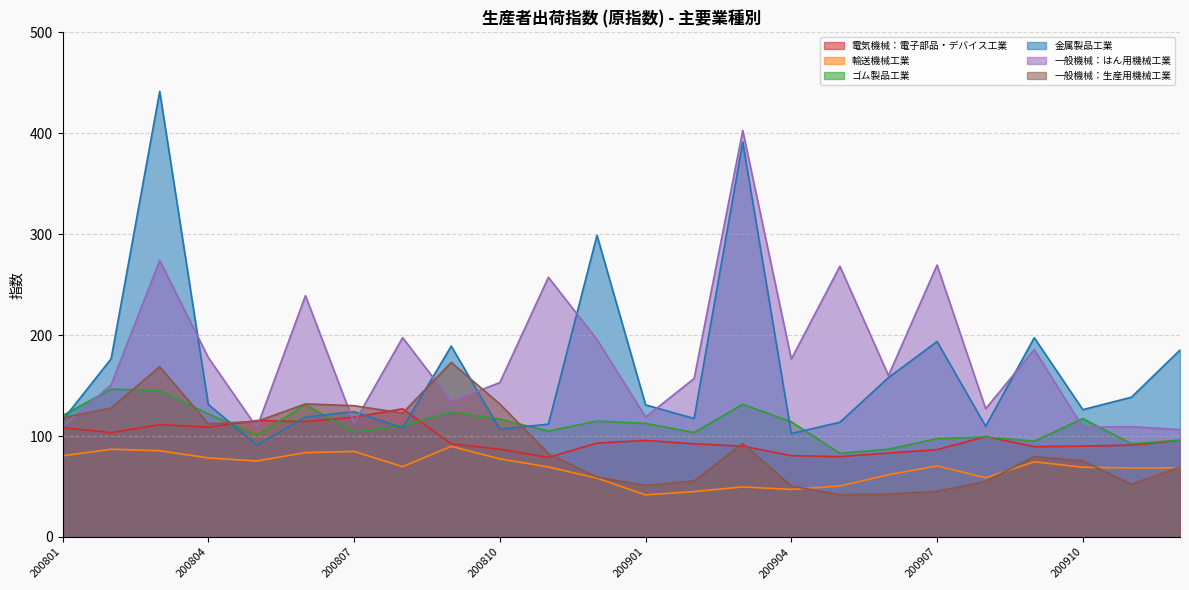

At how many categories does at least one series exceed 294?

3